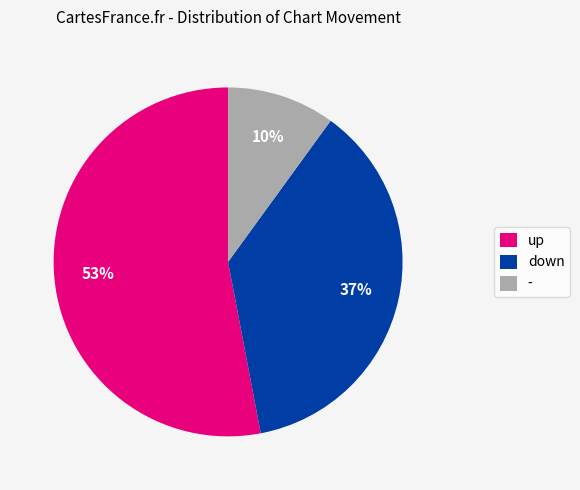

Combined, do down and up account for over 50%?

Yes